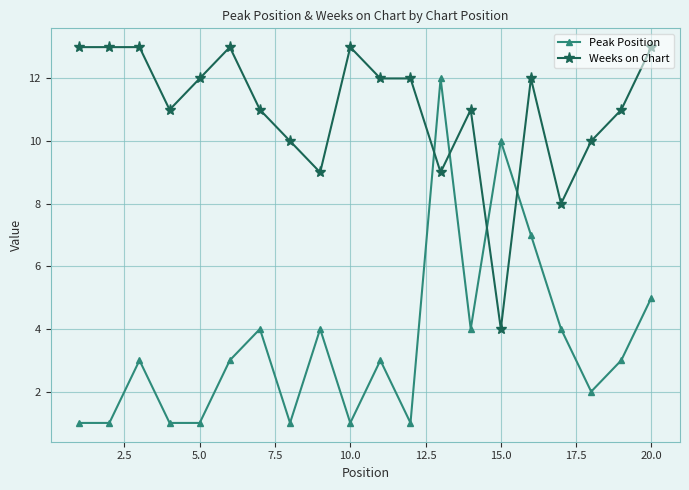

Which series has the largest range (max minus min)?

Peak Position